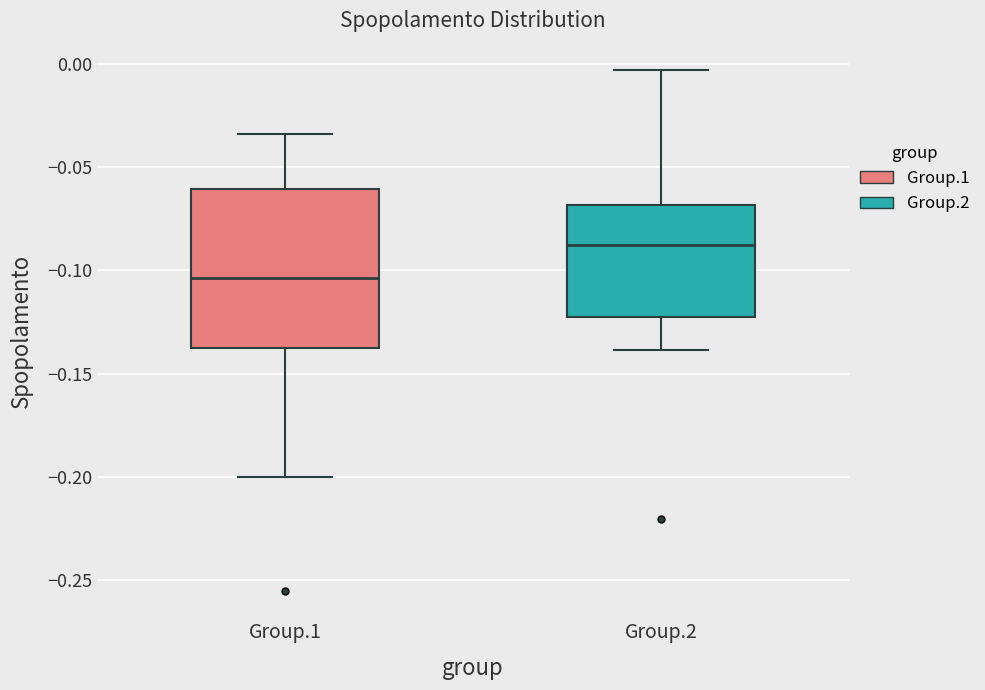

Which box has the lowest median line?

Group.1